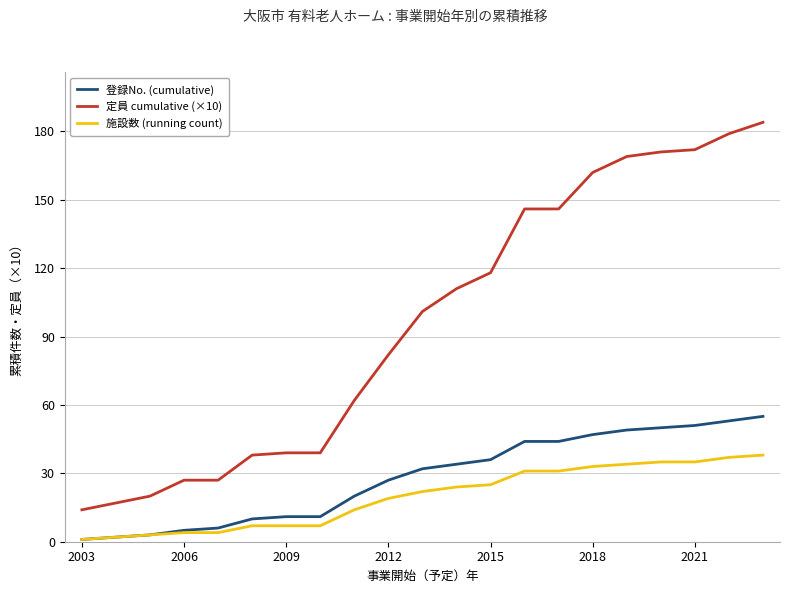

Which series has the widest spread of values?

定員 cumulative (×10)